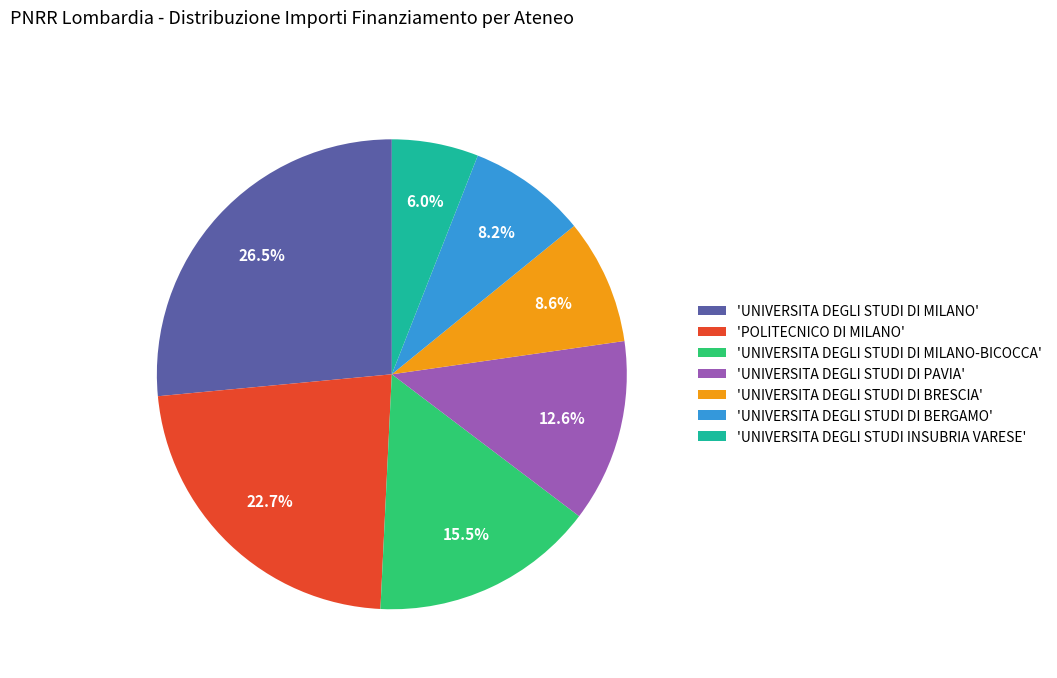

Is there any slice that represents more than half of the pie?

No